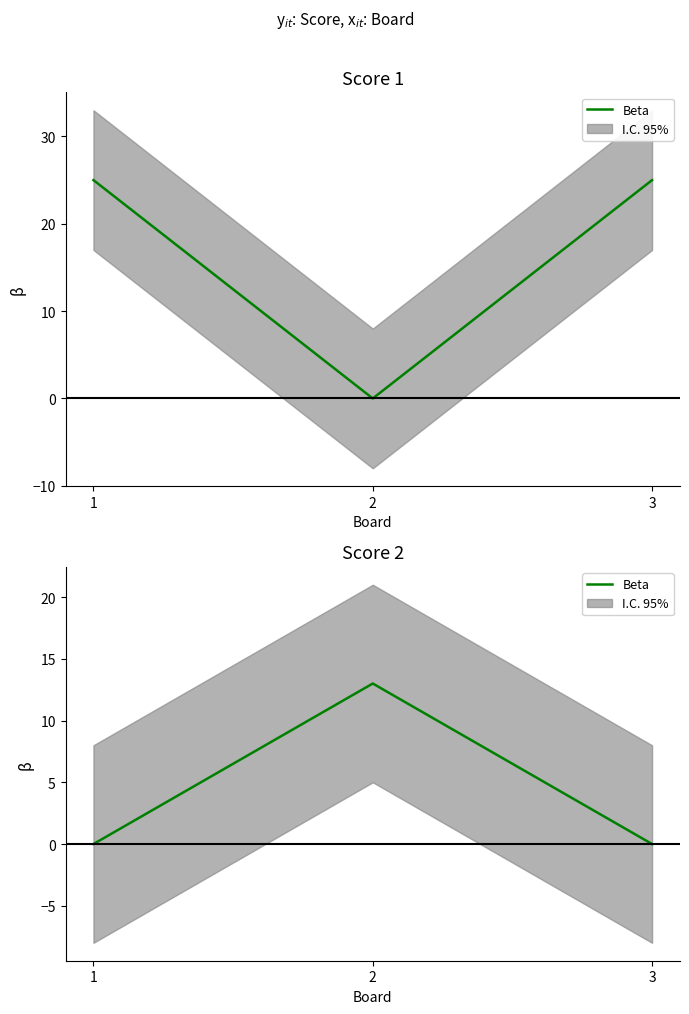

What is the change in value from 2 to 3?

-13